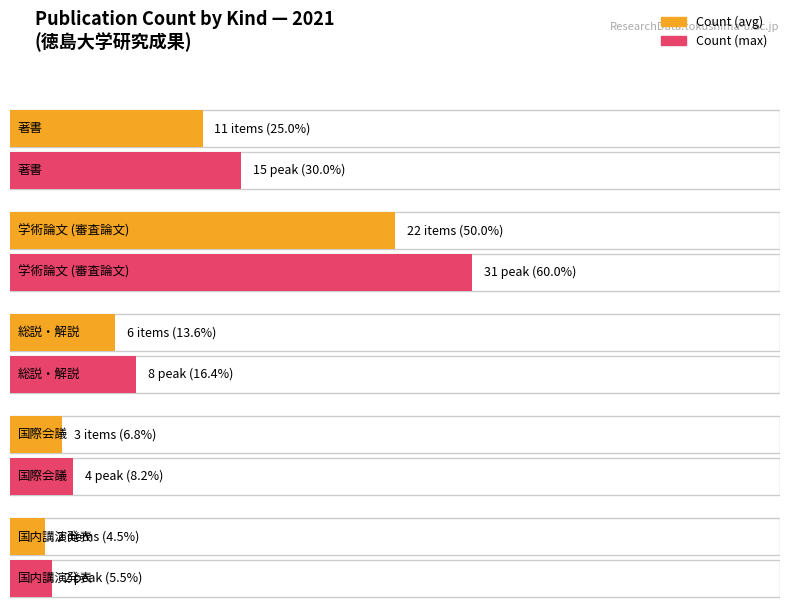

What is the sum of the values at 国際会議 and 学術論文 (審査論文)?

25